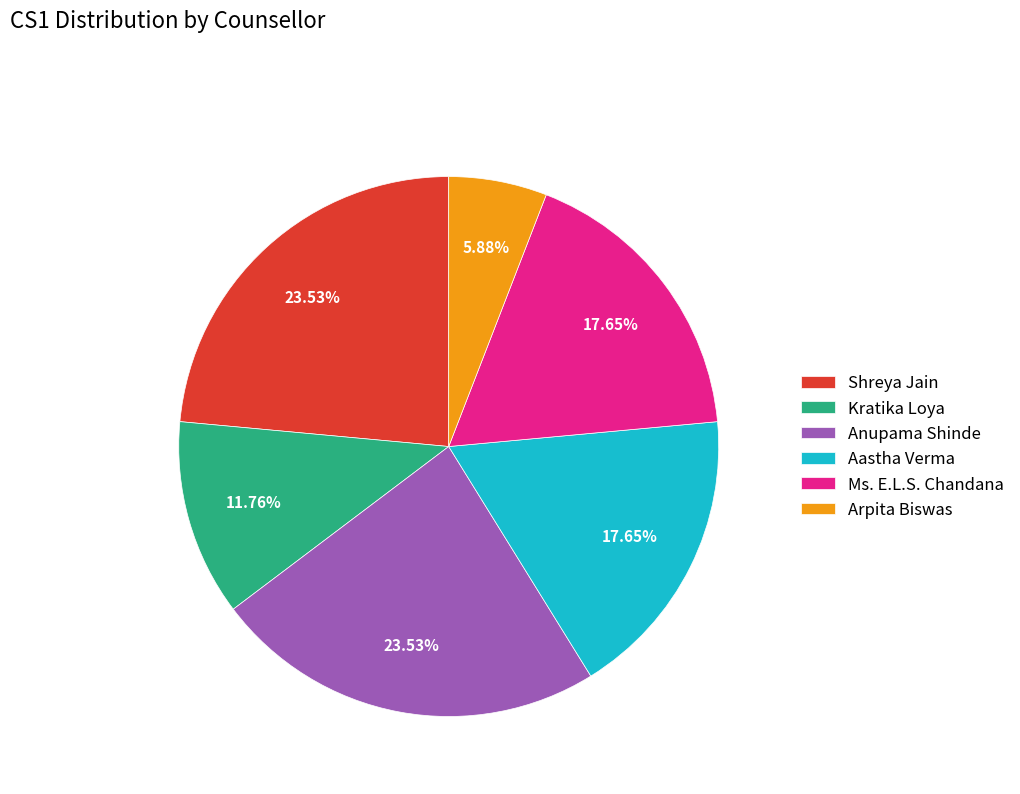

Is there a majority slice in this chart?

No